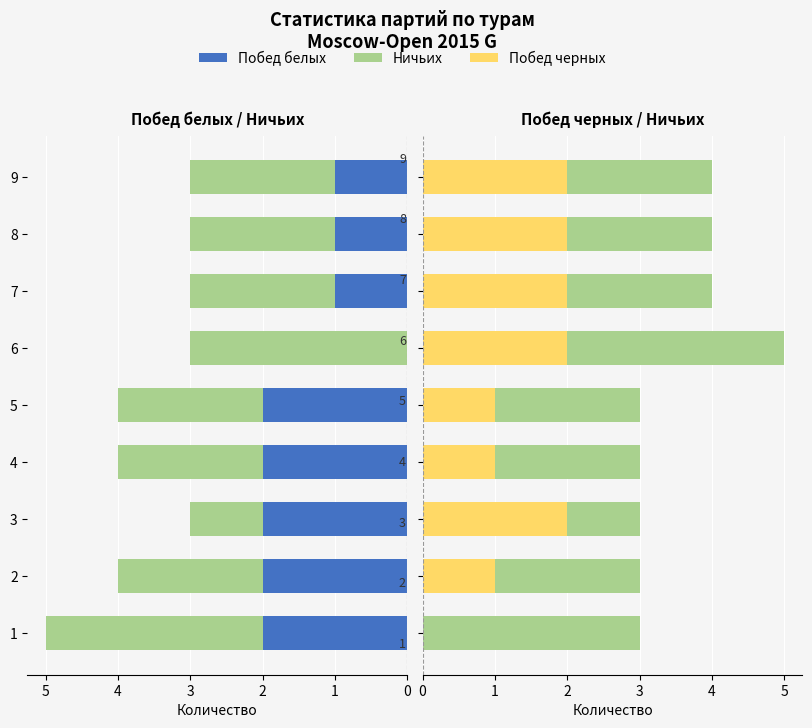

What is the difference between the maximum and minimum values in the Побед черных series?

2